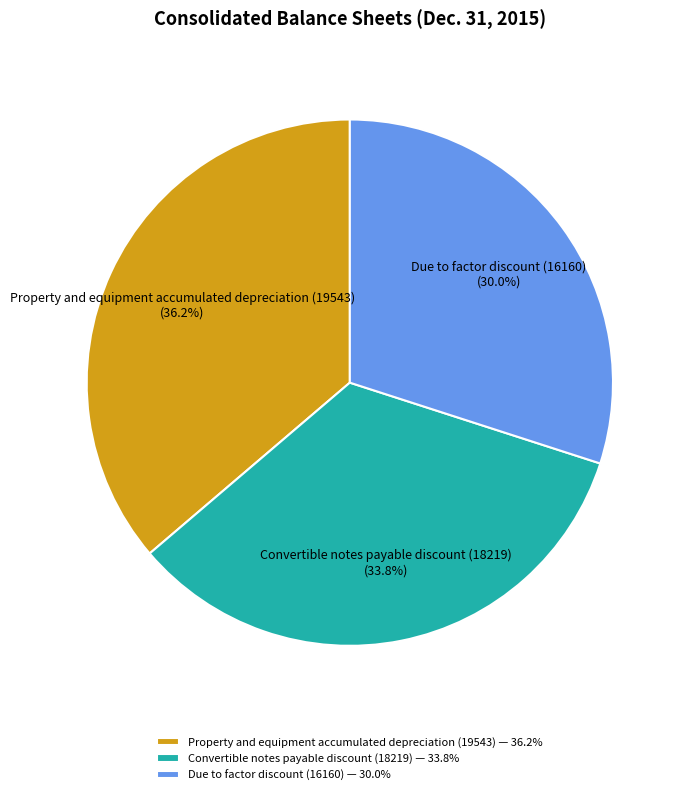

Which category has the biggest portion of the pie?

Property and equipment accumulated depreciation (19543)